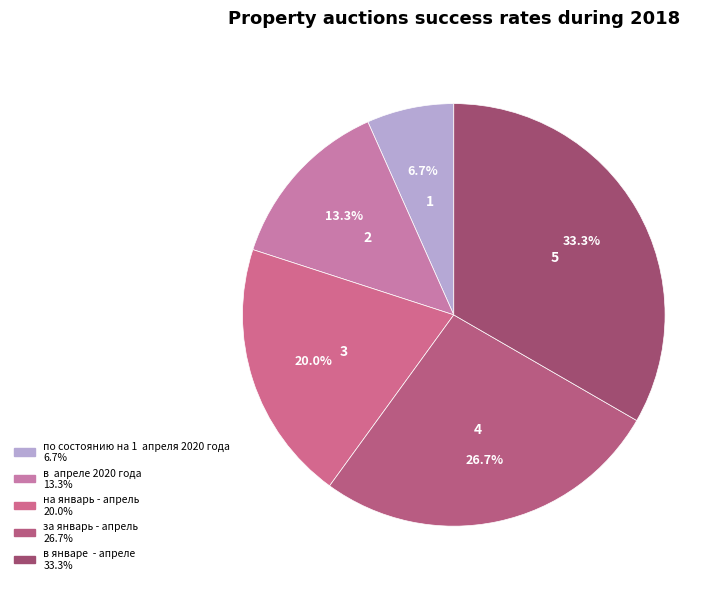

Which slice is the smallest?

по состоянию на 1 апреля 2020 года